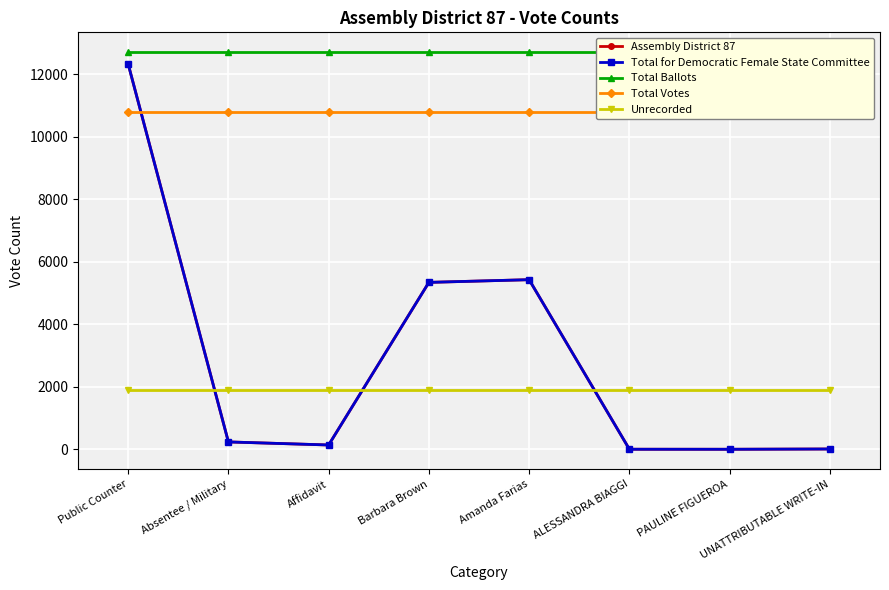

Which has a higher value, PAULINE FIGUEROA or ALESSANDRA BIAGGI?

ALESSANDRA BIAGGI